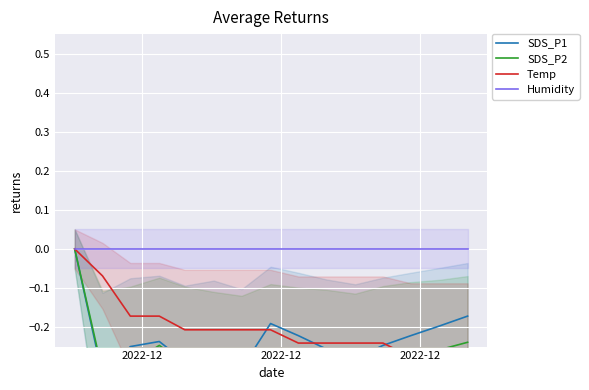

After their last crossing, which series has the higher values: SDS_P2 or SDS_P1?

SDS_P1